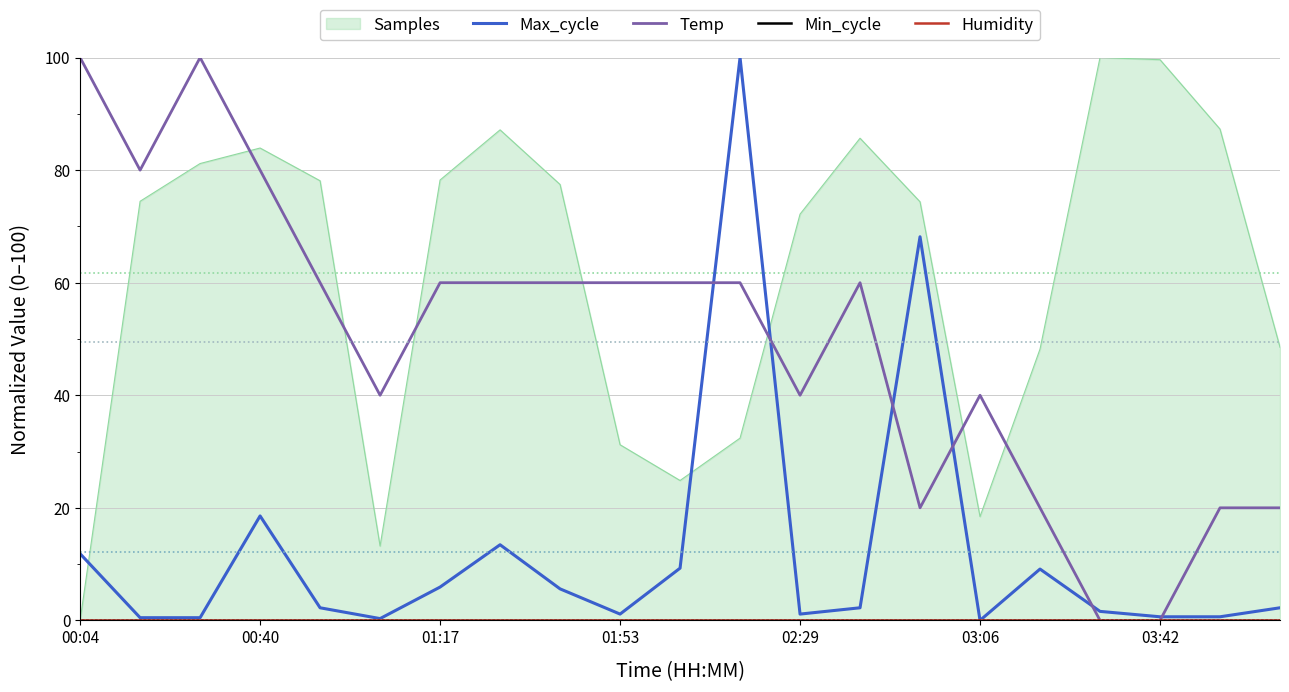

Is it true that Max_cycle equals 0.0 at 03:06?

True